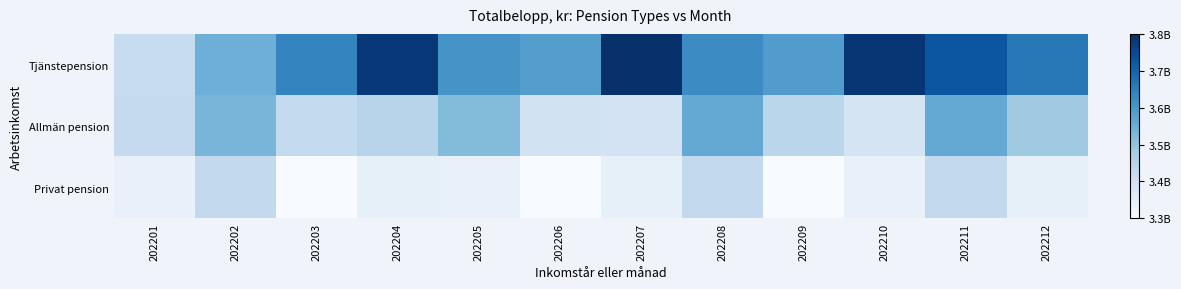

Rank the series by their maximum value, from lowest to highest.

Privat pension, Allmän pension, Tjänstepension